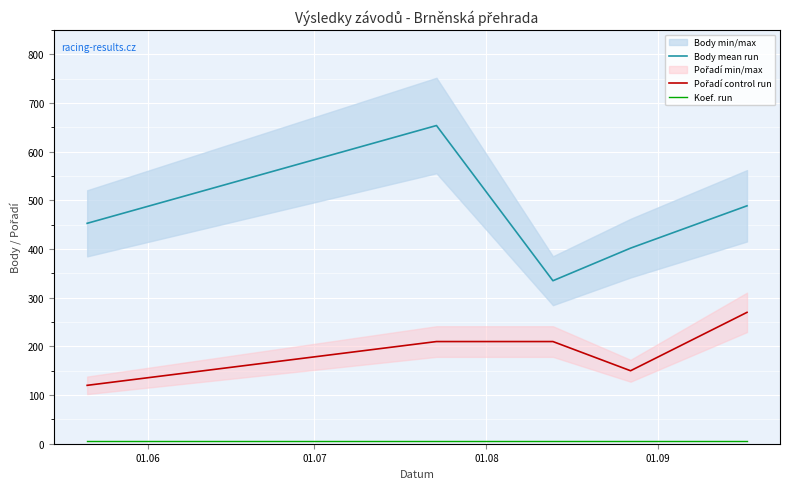

What is the difference between the maximum and second lowest values in the Body mean run series?

252